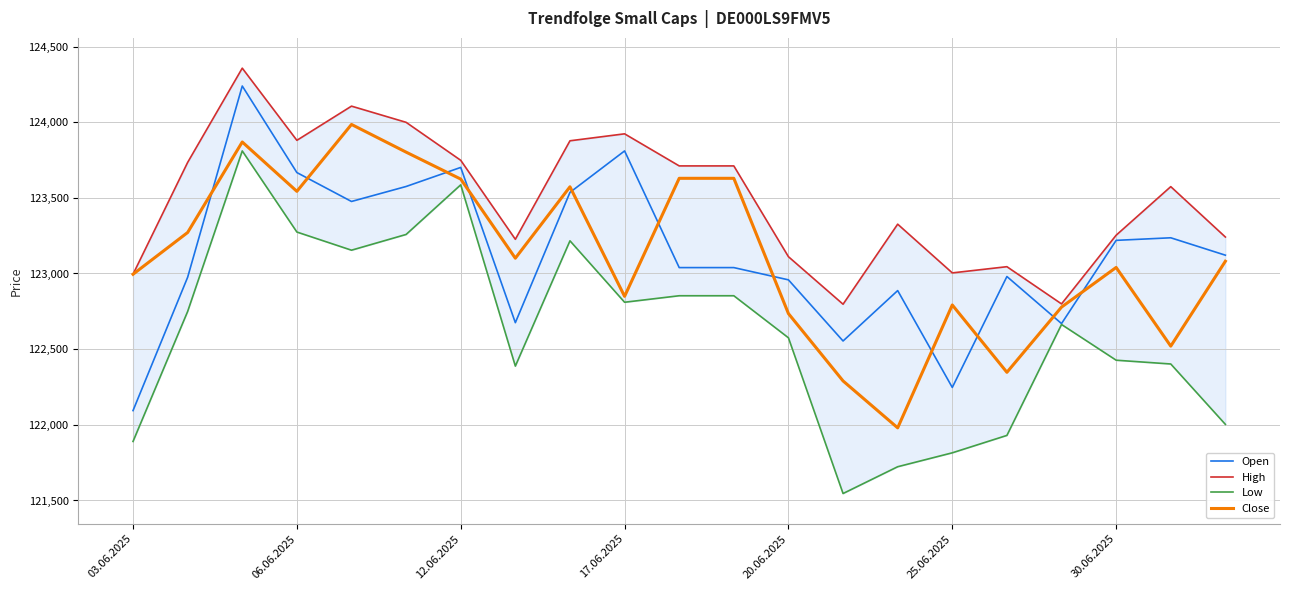

How many values in the Open series are below 123039?

9